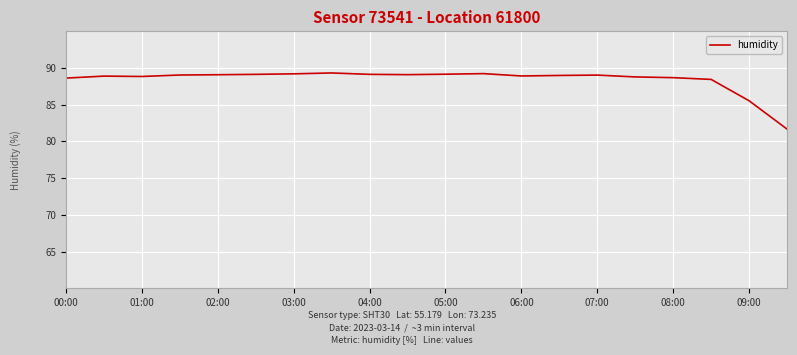

What is the minimum value shown in the chart?

81.7